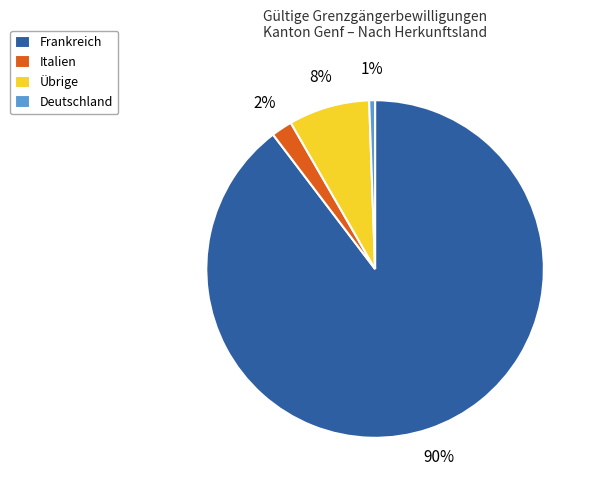

Is the sum of Frankreich and Übrige greater than half?

Yes